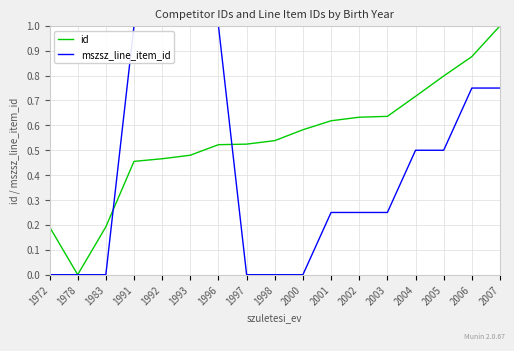

Which series changed the most between 2003 and 2005?

mszsz_line_item_id